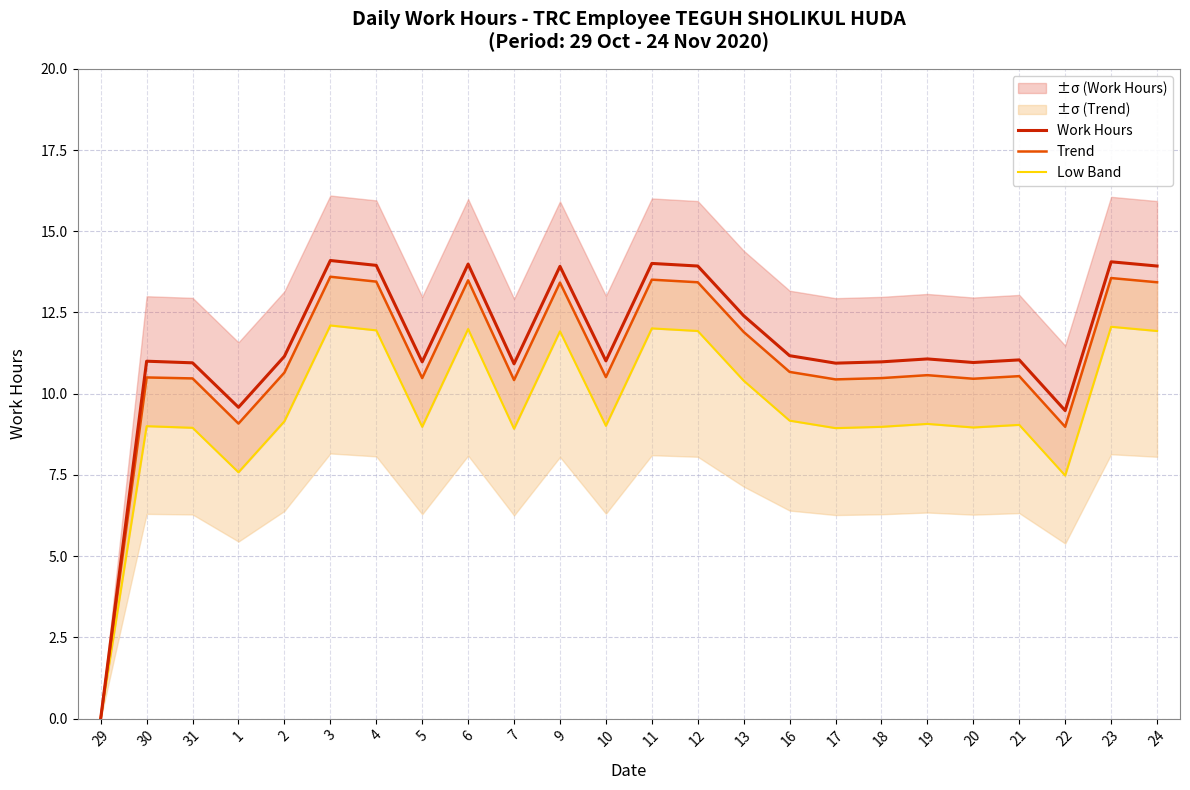

At which label does Trend reach its minimum?

29